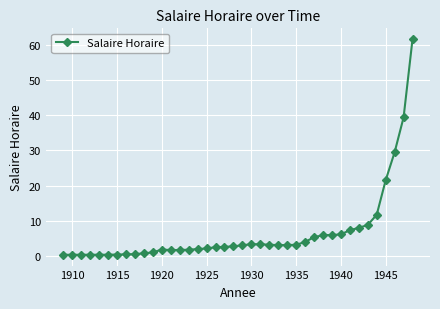

What is the difference between the maximum and minimum values?

61.3